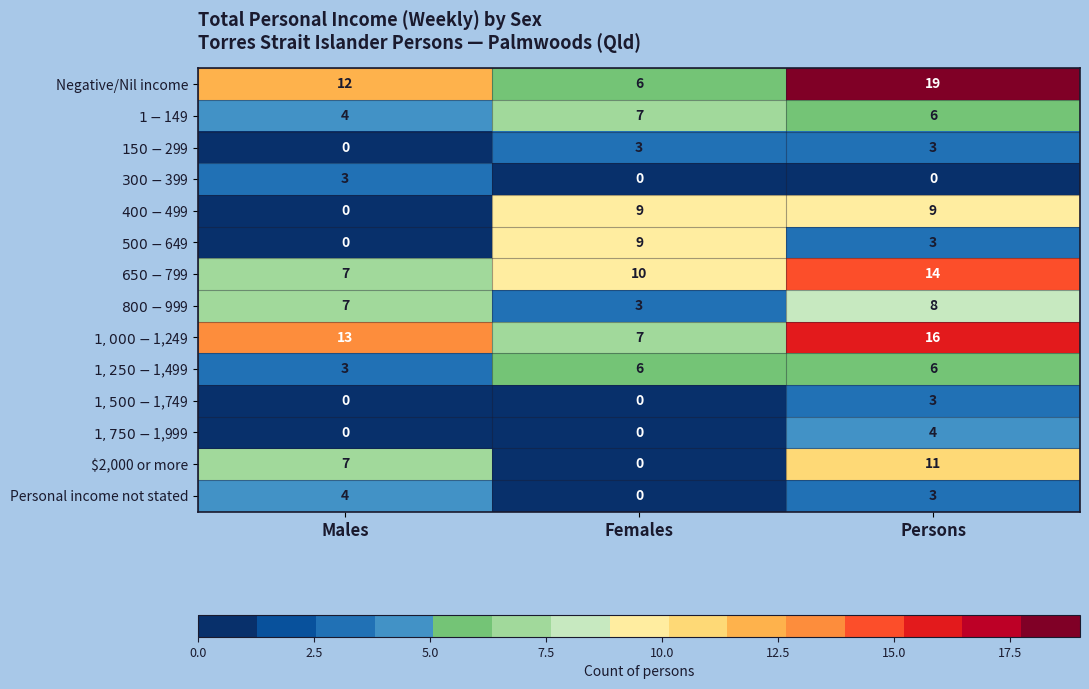

What is the sum of the $2,000 or more values at Females and Males?

7